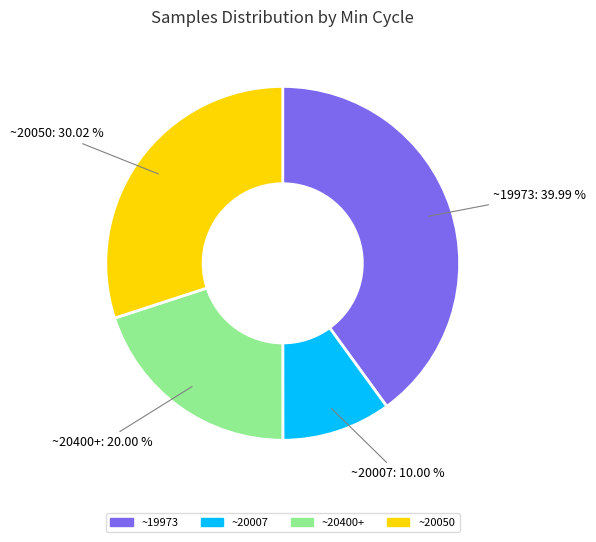

What is the largest slice in the pie chart?

~19973